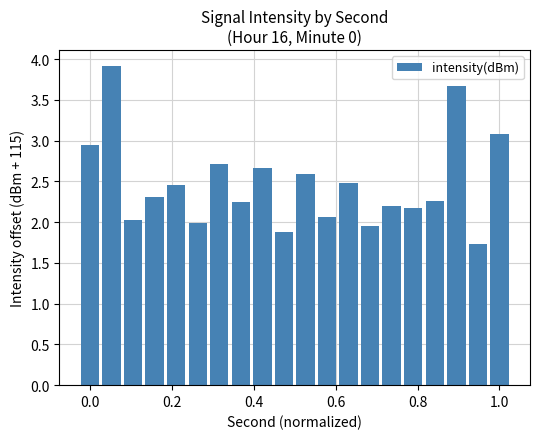

What is the sum of all values?

49.4